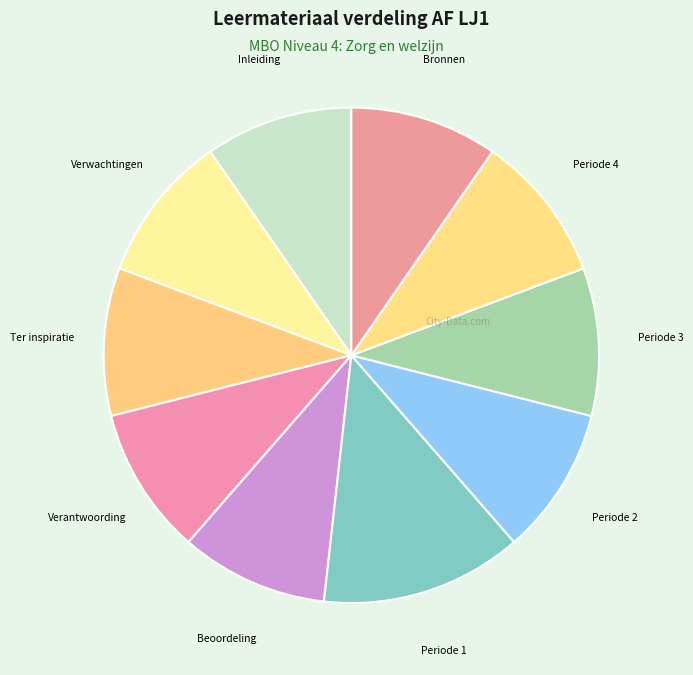

Combined, do Periode 1 and Verwachtingen account for over 50%?

No